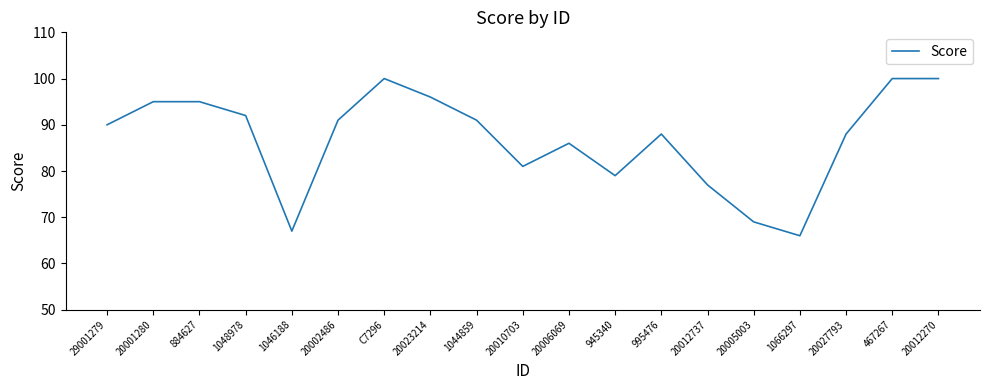

At which category does the chart reach its minimum across all series?

1066297